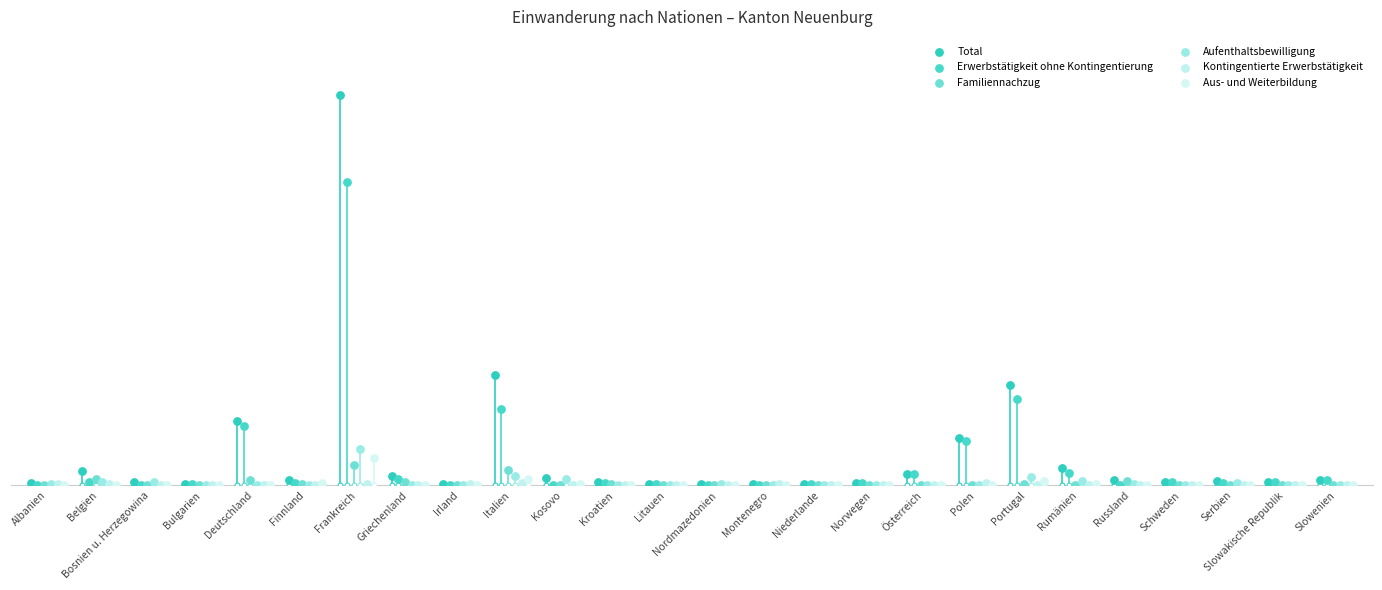

Which series reaches the minimum Y coordinate?

Erwerbstätigkeit ohne Kontingentierung